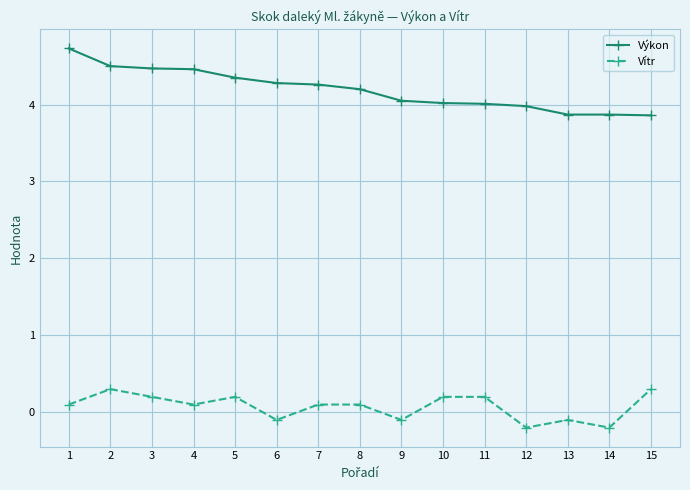

What is the minimum value shown in the chart?

-0.2